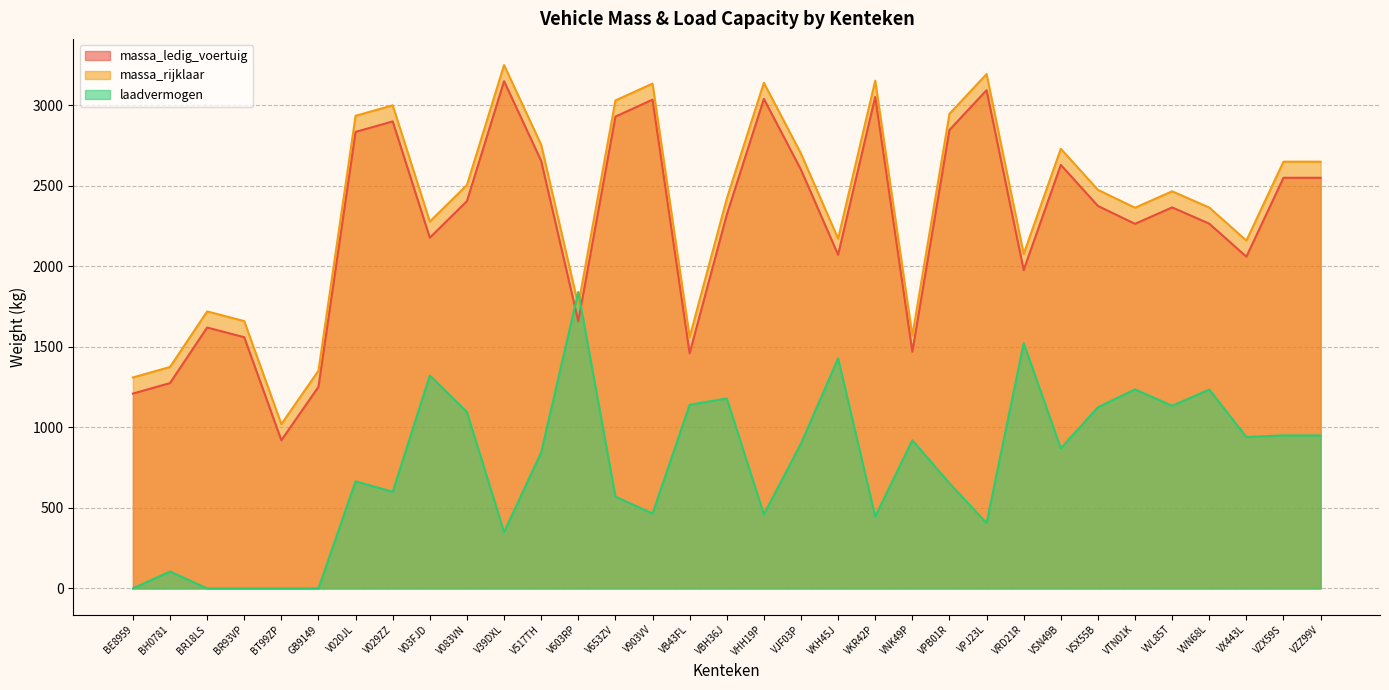

At which label does massa_rijklaar reach its peak?

V39DXL